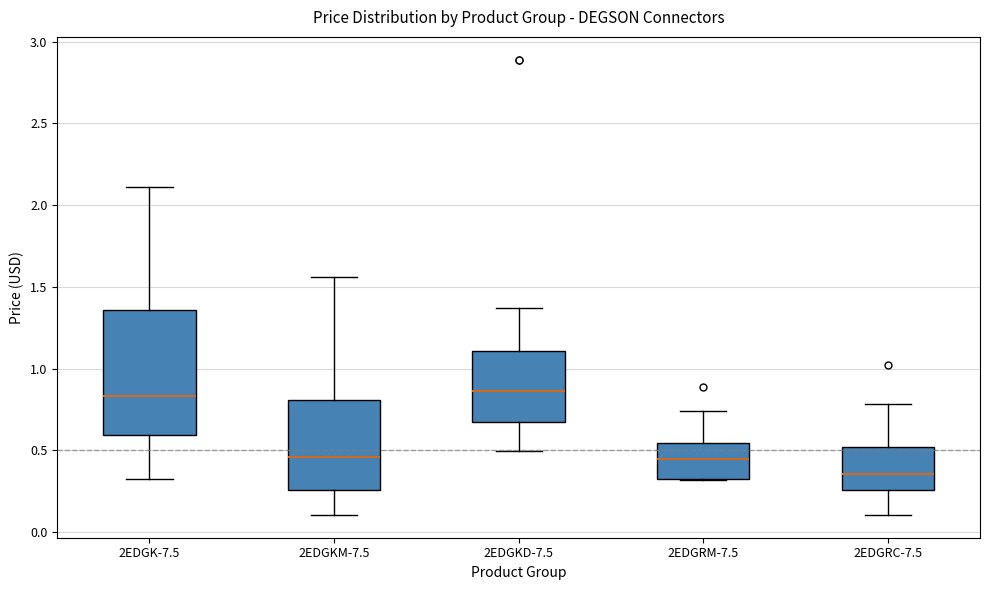

Reading left to right, read every box against the y-axis: the position of its median line, the range the box covers, and the ends of its whiskers. The values are not printed on the chart, so give them approximately, as read against the axis.

2EDGK-7.5: median 0.85, box 0.60 to 1.35, whiskers 0.35 to 2.10
2EDGKM-7.5: median 0.45, box 0.25 to 0.80, whiskers 0.10 to 1.55
2EDGKD-7.5: median 0.85, box 0.70 to 1.10, whiskers 0.50 to 1.35
2EDGRM-7.5: median 0.45, box 0.30 to 0.55, whiskers 0.30 to 0.75
2EDGRC-7.5: median 0.35, box 0.25 to 0.50, whiskers 0.10 to 0.80